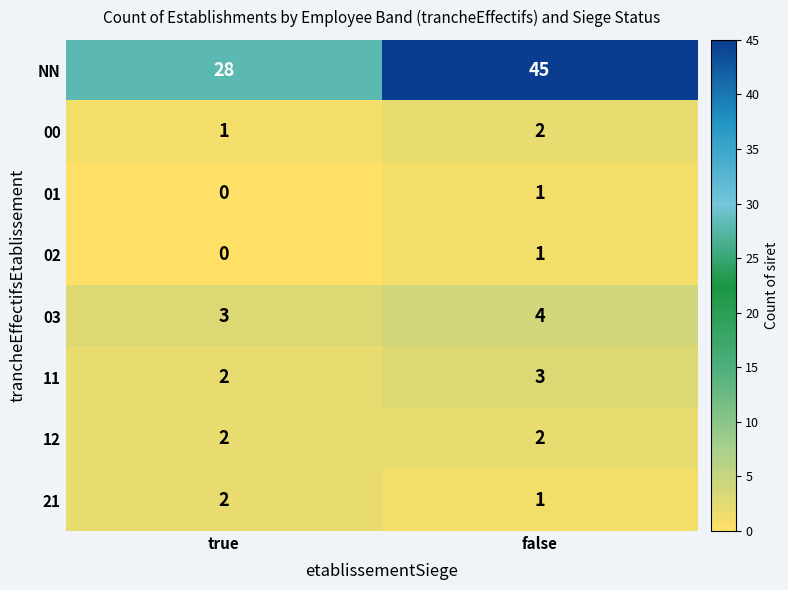

What is the sum of the 21 values at false and true?

3